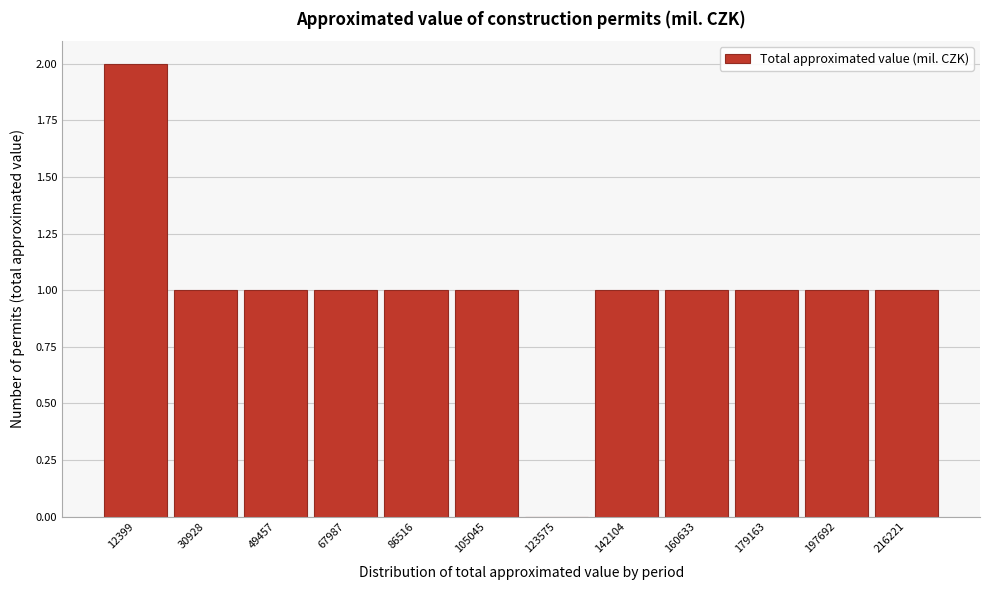

Reading left to right, extract all data points from this chart.

12399=2	30928=1	49457=1	67987=1	86516=1	105045=1	123575=0	142104=1	160633=1	179163=1	197692=1	216221=1